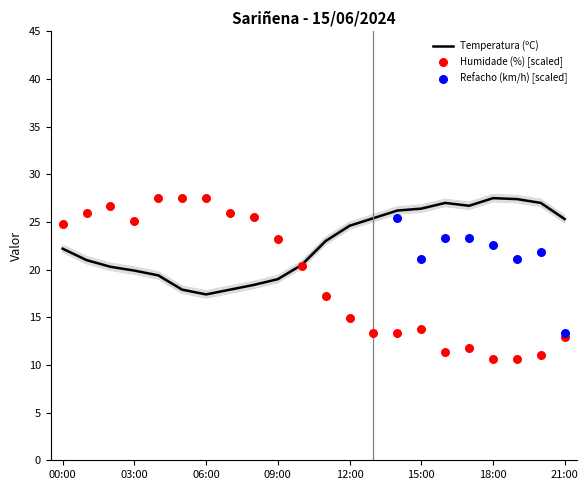

What is the lowest value of the Temperatura (ºC) series?

17.4